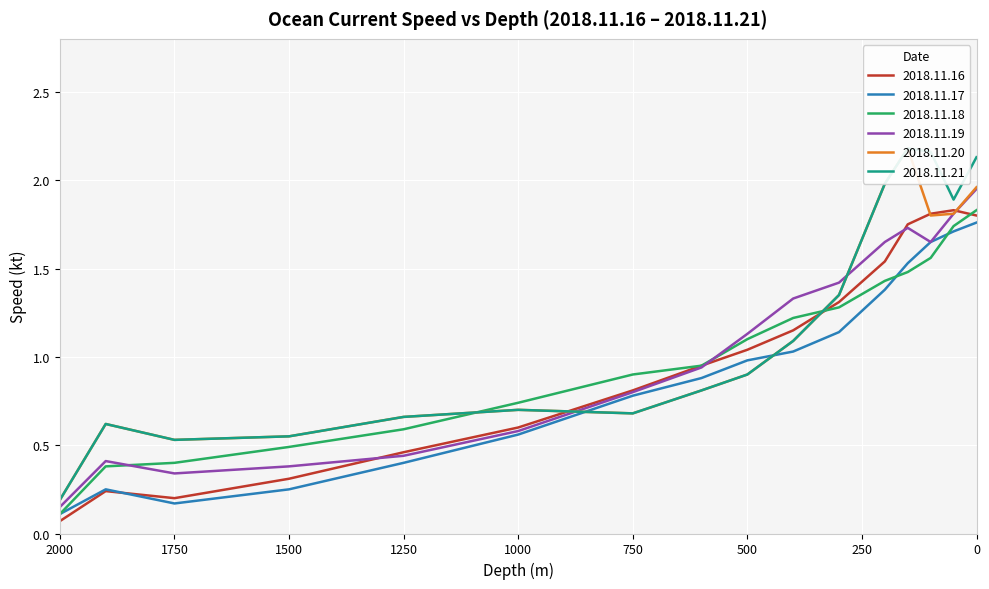

What is the lowest value of the 2018.11.20 series?

0.2